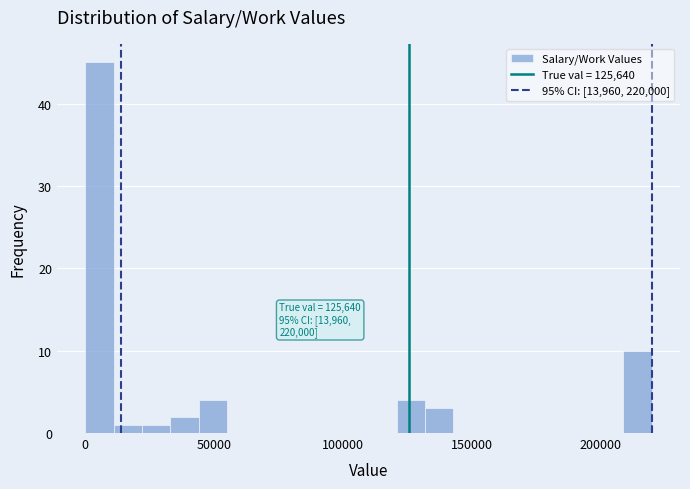

Around what value on the x-axis is the tallest bar? Give the approximate position of its centre, as read against the axis.

5000